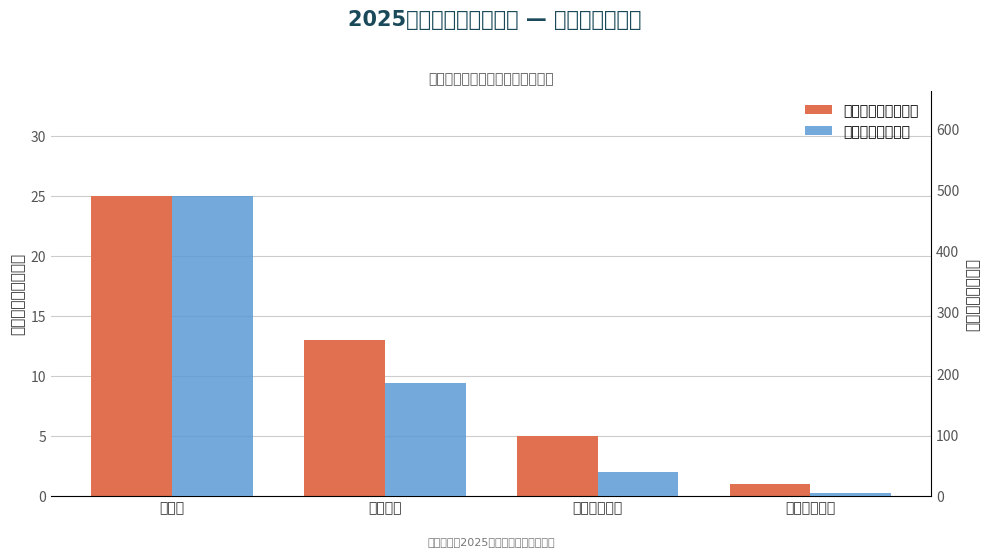

Reading right to left, extract all data points from this chart.

检查企业数量（家）: 1	5	13	25
工作日合计（个）: 5	40	185	490